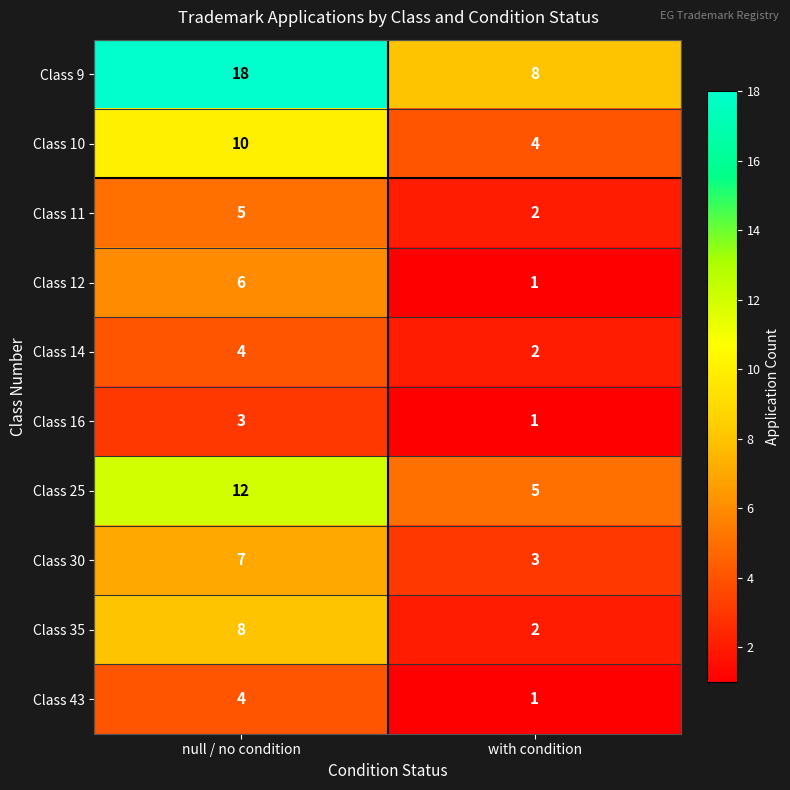

Reading left to right, transcribe all the data shown in this chart.

Class 9: null / no condition=18	with condition=8
Class 10: null / no condition=10	with condition=4
Class 11: null / no condition=5	with condition=2
Class 12: null / no condition=6	with condition=1
Class 14: null / no condition=4	with condition=2
Class 16: null / no condition=3	with condition=1
Class 25: null / no condition=12	with condition=5
Class 30: null / no condition=7	with condition=3
Class 35: null / no condition=8	with condition=2
Class 43: null / no condition=4	with condition=1